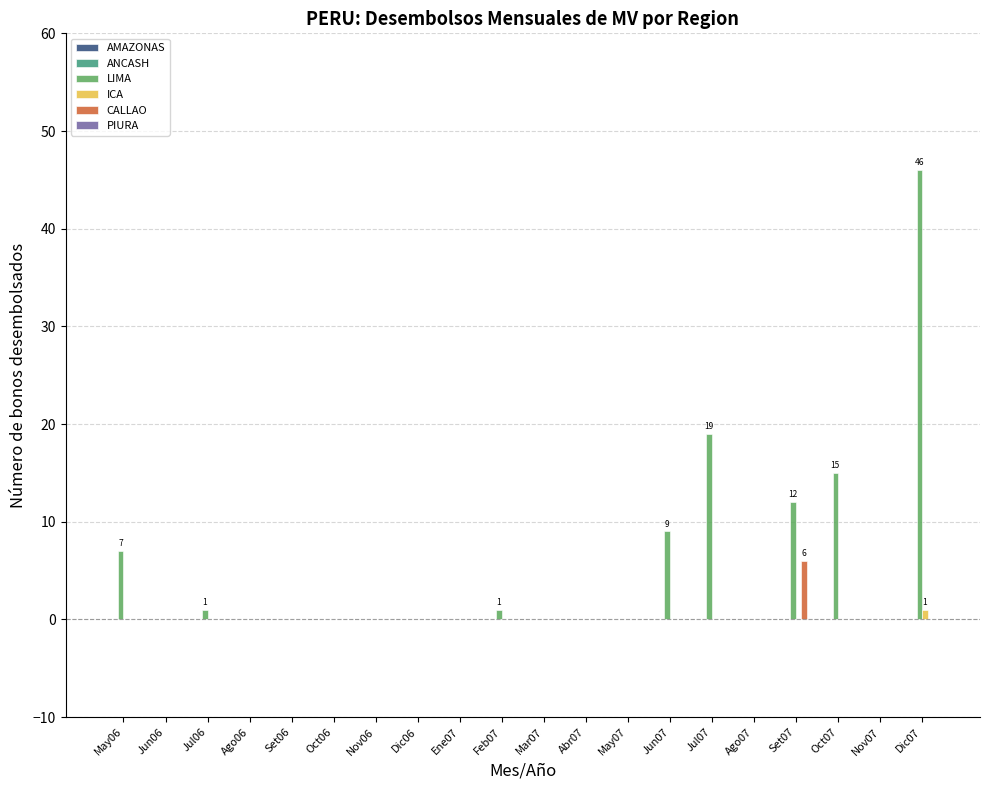

Which series has the largest range (max minus min)?

LIMA